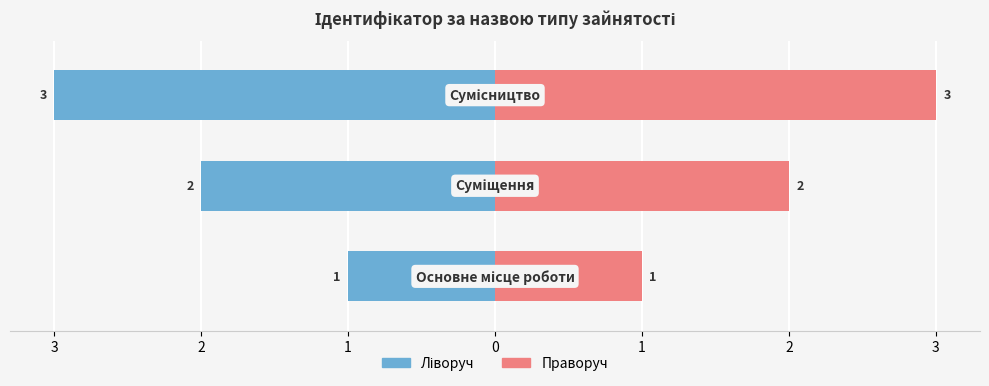

How many groups of bars are there?

3